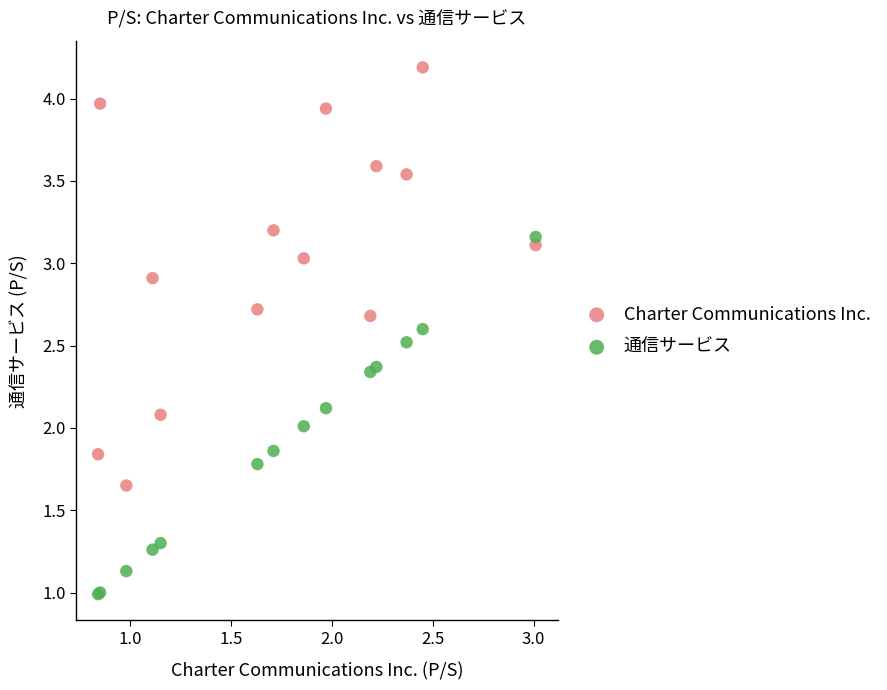

Which series has the widest spread of Y values?

Charter Communications Inc.